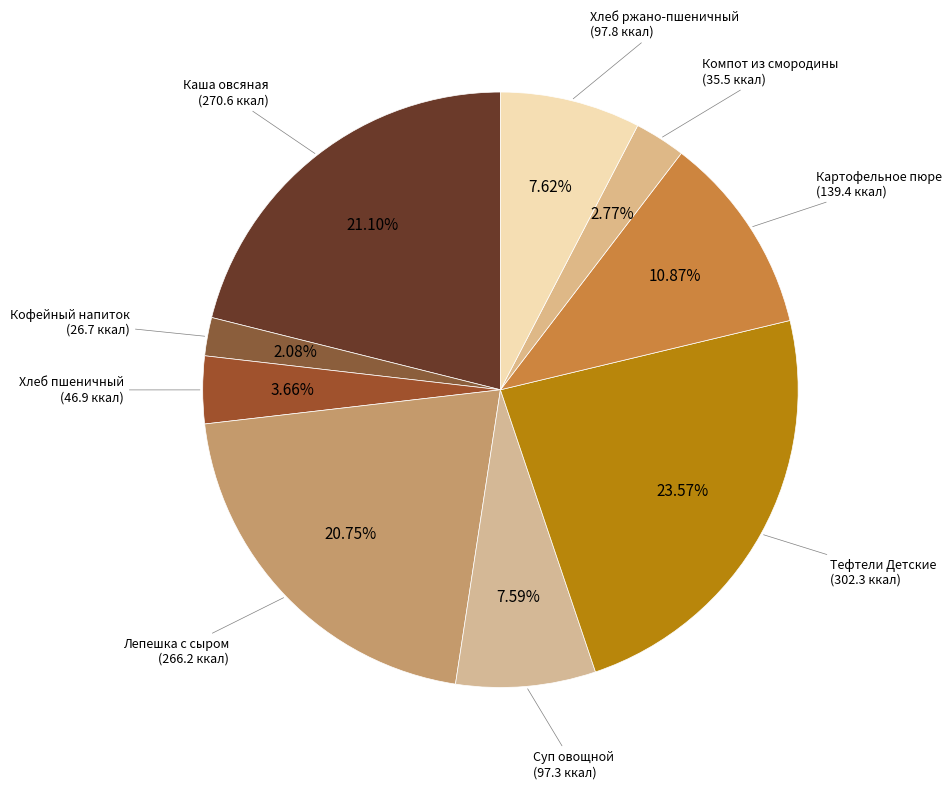

How many slices are in this pie chart?

9